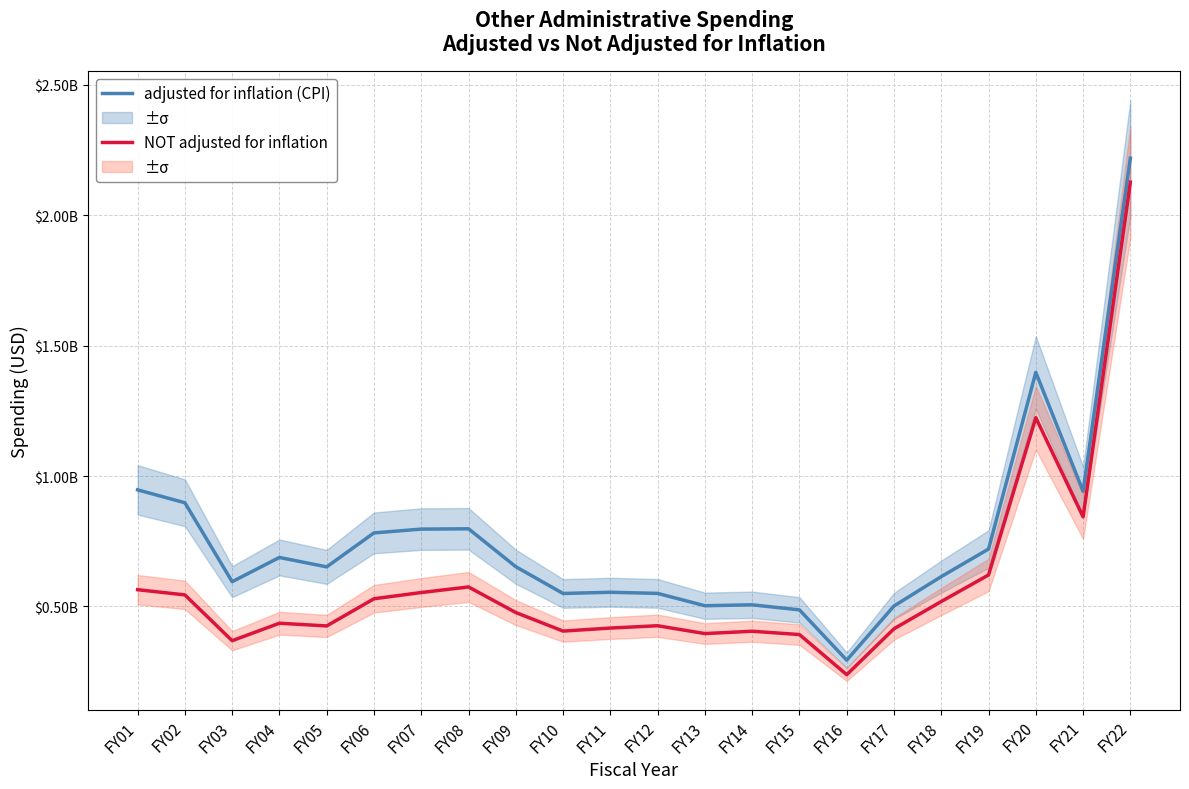

What is the spread (max minus min) of values at FY04?

252094899